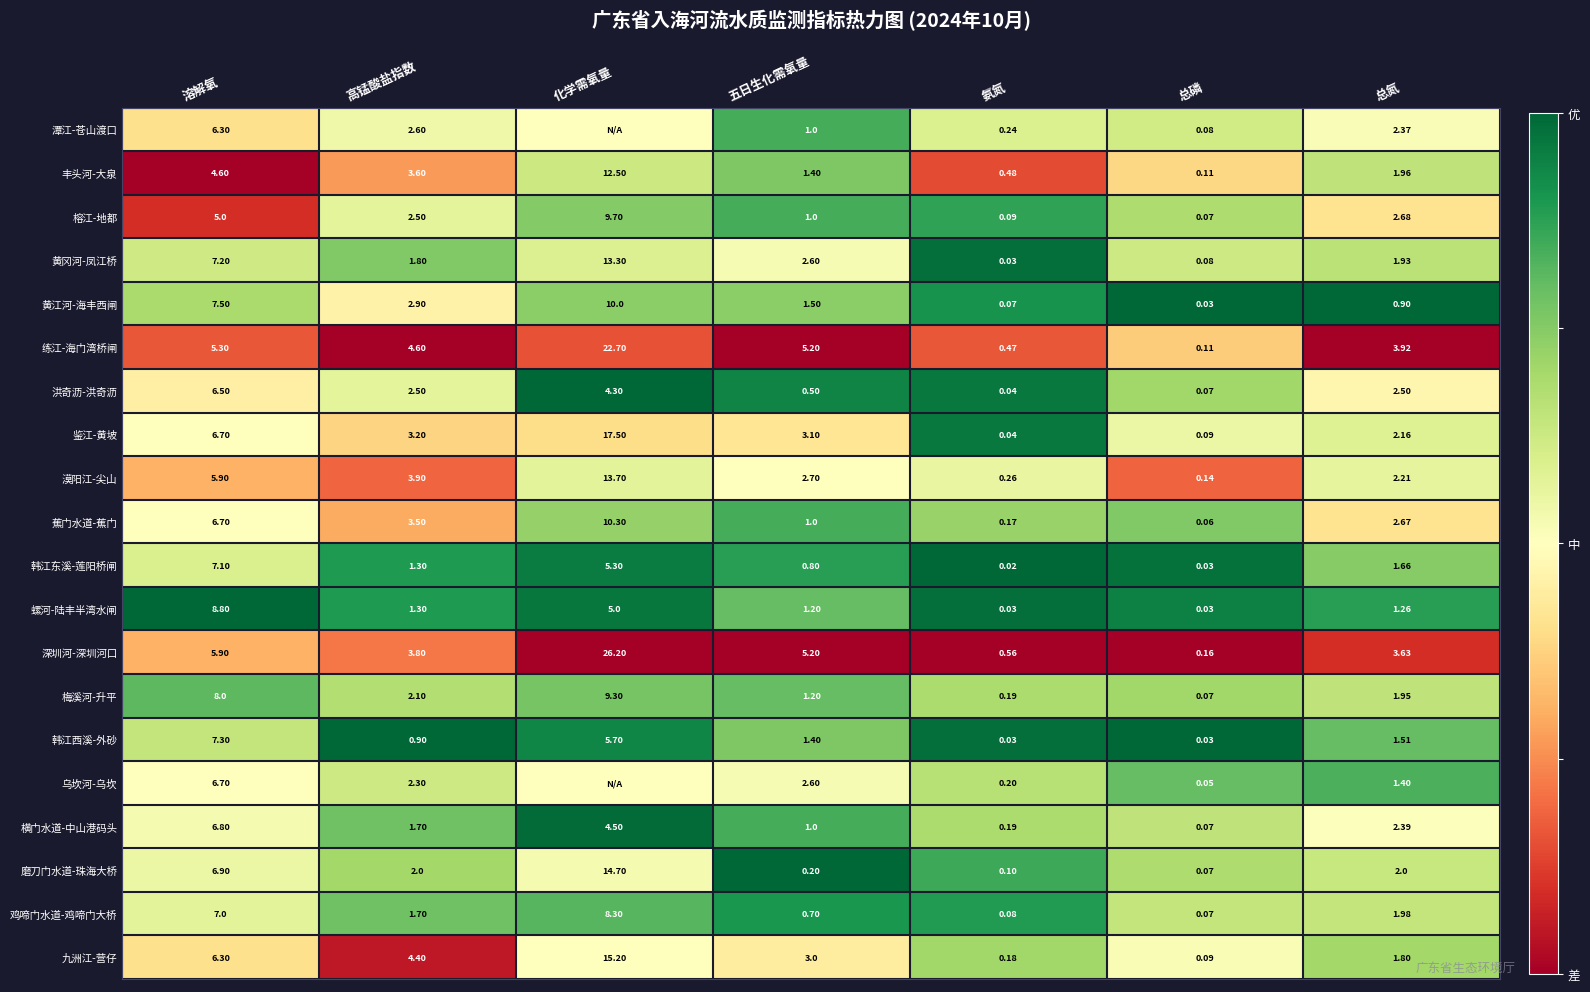

Where does the 深圳河-深圳河口 series first go above 3?

溶解氧